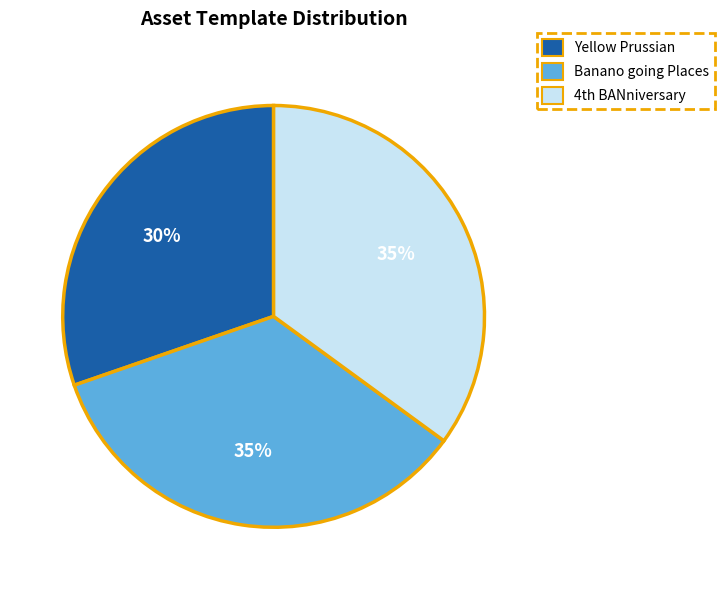

Which category has the smallest portion of the pie?

Yellow Prussian